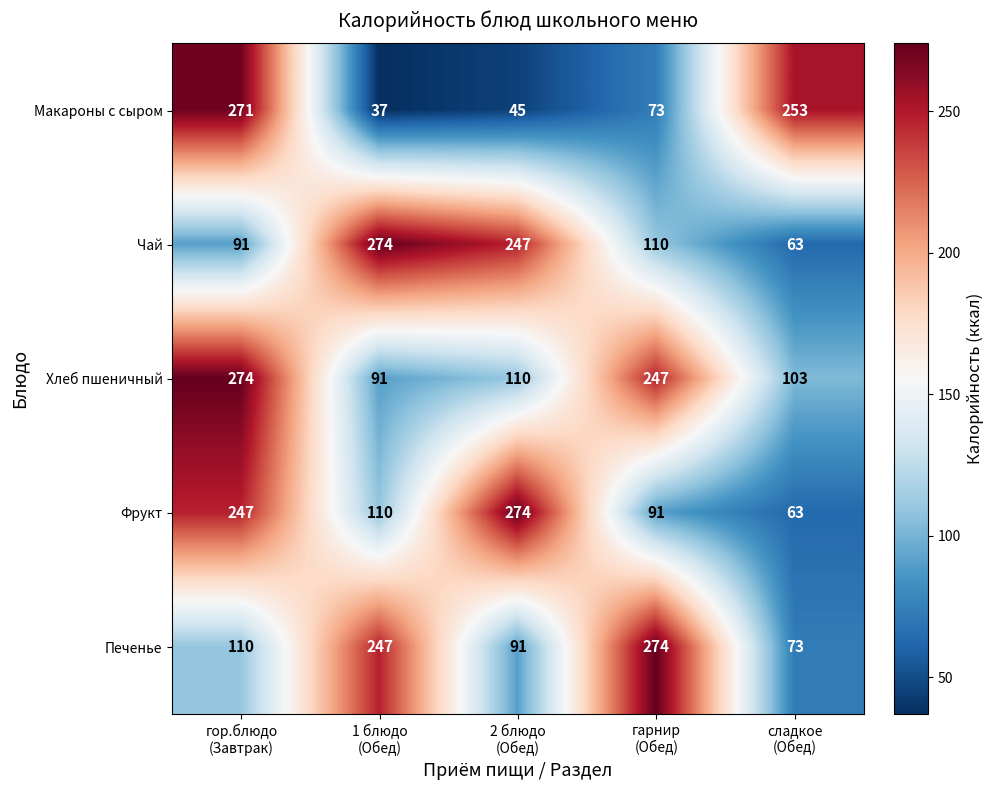

How many series are shown in this chart?

5